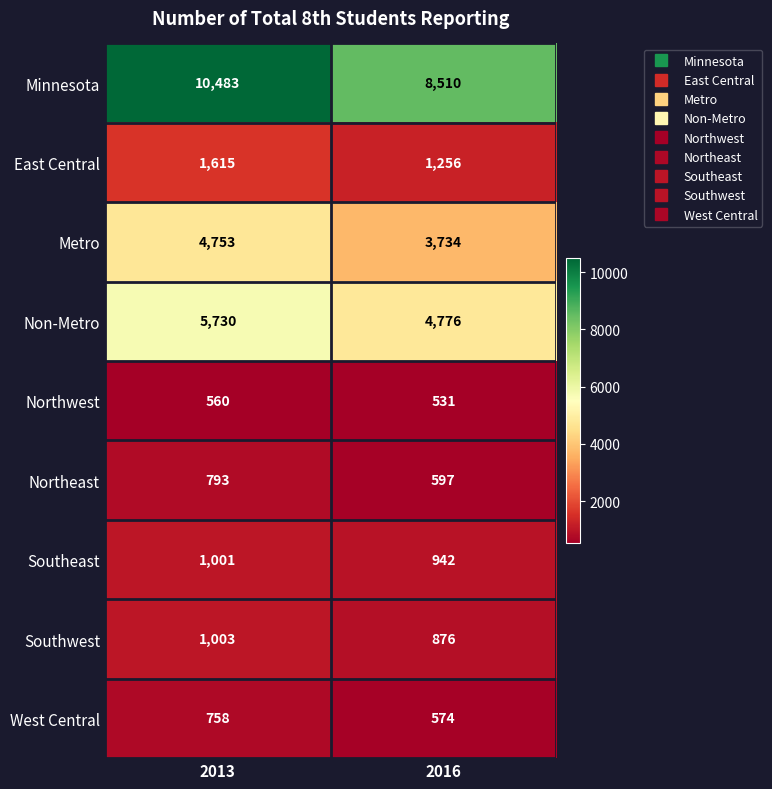

Where is East Central nearest to the value 1435?

2016